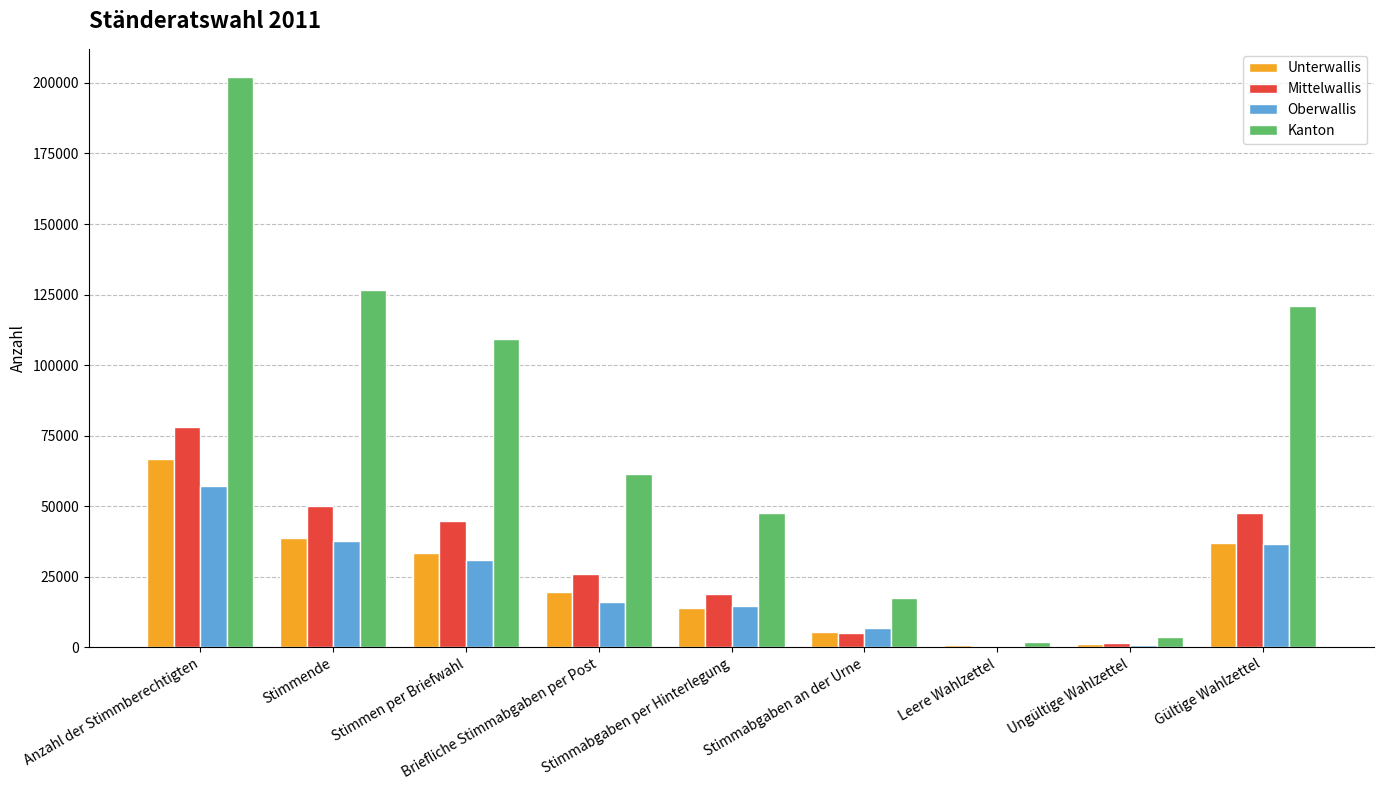

What is the greatest value displayed?

201968